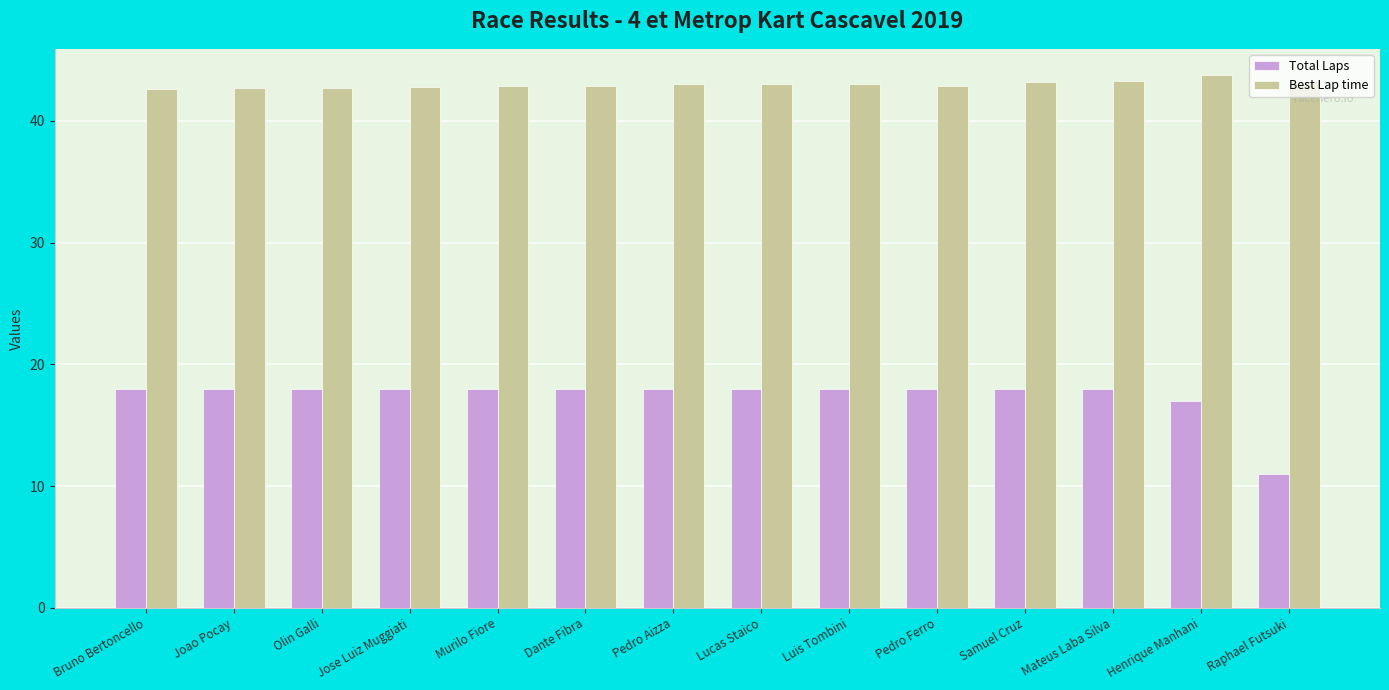

What position from the left is Bruno Bertoncello?

1